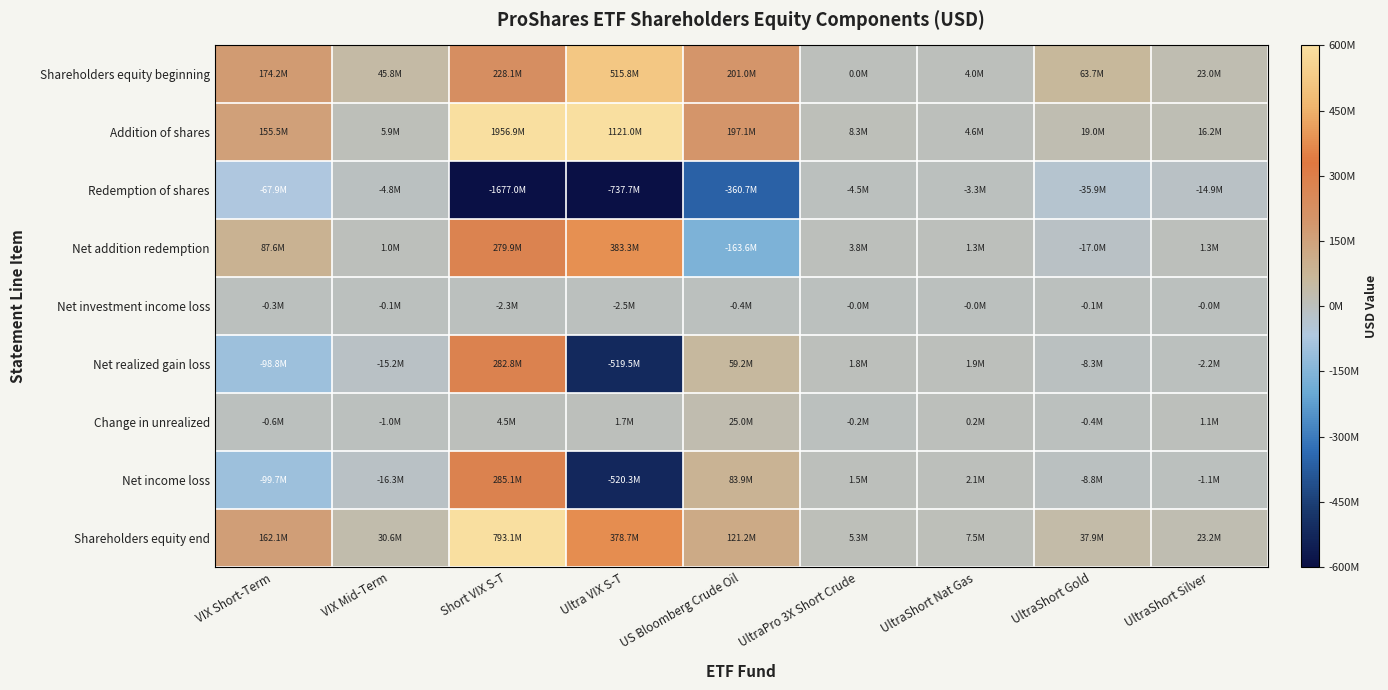

Reading left to right, list all the values displayed in this chart.

Shareholders equity beginning: VIX Short-Term=174160146	VIX Mid-Term=45818914	Short VIX S-T=228075387	Ultra VIX S-T=515758754	US Bloomberg Crude Oil=200958303	UltraPro 3X Short Crude=0	UltraShort Nat Gas=4038794	UltraShort Gold=63653647	UltraShort Silver=23017656
Addition of shares: VIX Short-Term=155472291	VIX Mid-Term=5865630	Short VIX S-T=1956920015	Ultra VIX S-T=1120950535	US Bloomberg Crude Oil=197057435	UltraPro 3X Short Crude=8281419	UltraShort Nat Gas=4625005	UltraShort Gold=18960067	UltraShort Silver=16158593
Redemption of shares: VIX Short-Term=-67889574	VIX Mid-Term=-4833130	Short VIX S-T=-1676997950	Ultra VIX S-T=-737665281	US Bloomberg Crude Oil=-360702384	UltraPro 3X Short Crude=-4490543	UltraShort Nat Gas=-3299263	UltraShort Gold=-35933119	UltraShort Silver=-14875990
Net addition redemption: VIX Short-Term=87582717	VIX Mid-Term=1032500	Short VIX S-T=279922065	Ultra VIX S-T=383285254	US Bloomberg Crude Oil=-163644949	UltraPro 3X Short Crude=3790876	UltraShort Nat Gas=1325742	UltraShort Gold=-16973052	UltraShort Silver=1282603
Net investment income loss: VIX Short-Term=-294989	VIX Mid-Term=-67708	Short VIX S-T=-2272392	Ultra VIX S-T=-2541734	US Bloomberg Crude Oil=-411094	UltraPro 3X Short Crude=-25630	UltraShort Nat Gas=-30975	UltraShort Gold=-65041	UltraShort Silver=-37928
Net realized gain loss: VIX Short-Term=-98756862	VIX Mid-Term=-15215578	Short VIX S-T=282816334	Ultra VIX S-T=-519524922	US Bloomberg Crude Oil=59224854	UltraPro 3X Short Crude=1772343	UltraShort Nat Gas=1907361	UltraShort Gold=-8295869	UltraShort Silver=-2226293
Change in unrealized: VIX Short-Term=-637918	VIX Mid-Term=-1017185	Short VIX S-T=4519029	Ultra VIX S-T=1737284	US Bloomberg Crude Oil=25048184	UltraPro 3X Short Crude=-245274	UltraShort Nat Gas=215045	UltraShort Gold=-400322	UltraShort Silver=1139511
Net income loss: VIX Short-Term=-99689769	VIX Mid-Term=-16300471	Short VIX S-T=285062971	Ultra VIX S-T=-520329372	US Bloomberg Crude Oil=83861944	UltraPro 3X Short Crude=1501439	UltraShort Nat Gas=2091431	UltraShort Gold=-8761232	UltraShort Silver=-1124710
Shareholders equity end: VIX Short-Term=162053094	VIX Mid-Term=30550943	Short VIX S-T=793060423	Ultra VIX S-T=378714636	US Bloomberg Crude Oil=121175298	UltraPro 3X Short Crude=5292315	UltraShort Nat Gas=7455967	UltraShort Gold=37919363	UltraShort Silver=23175549